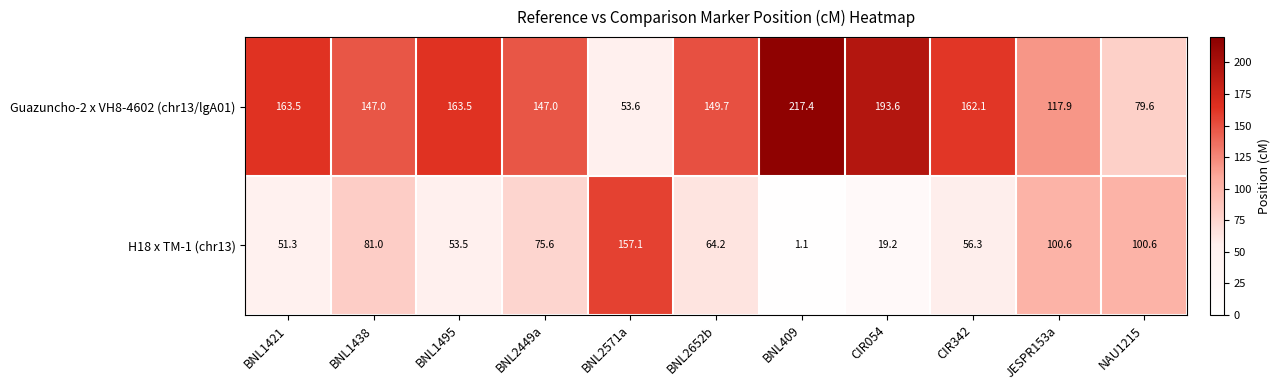

Which series has the largest total across all categories?

Guazuncho-2 x VH8-4602 (chr13/lgA01)